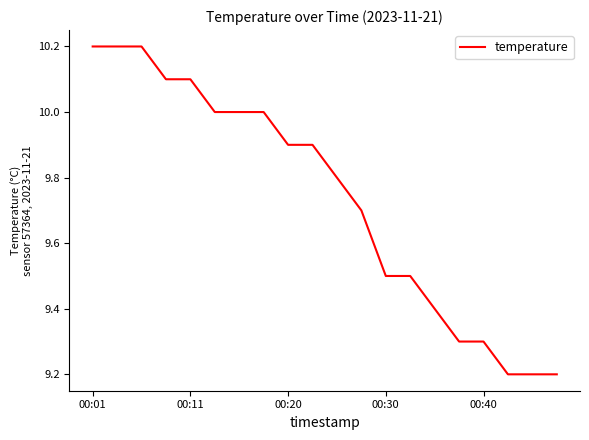

What is the minimum value shown in the chart?

9.2